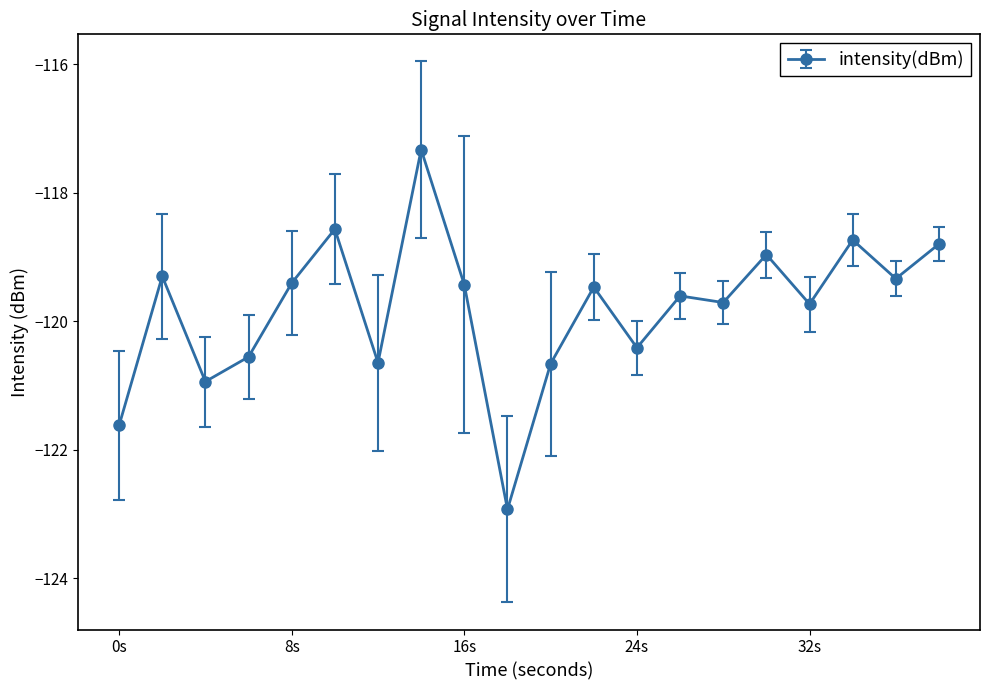

True or false: there are more than 1 points higher than both neighbors.

True